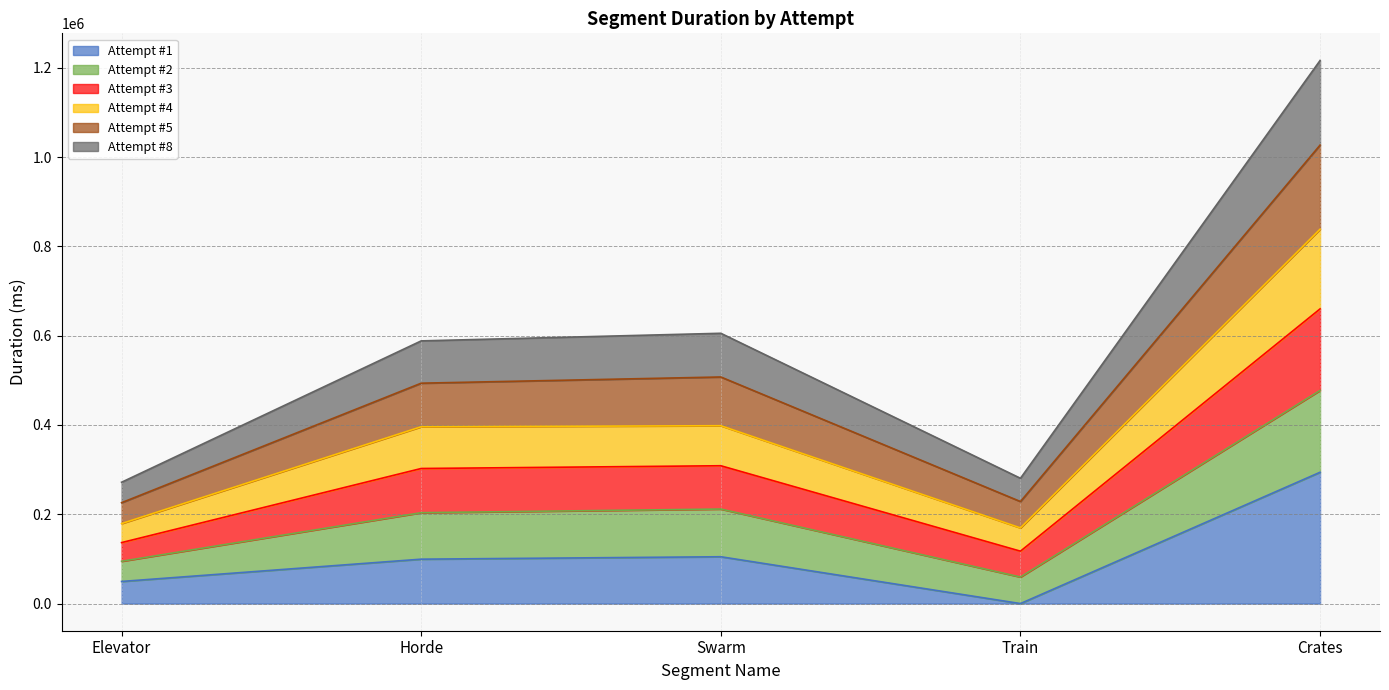

At which category is the sum across all series the highest?

Crates